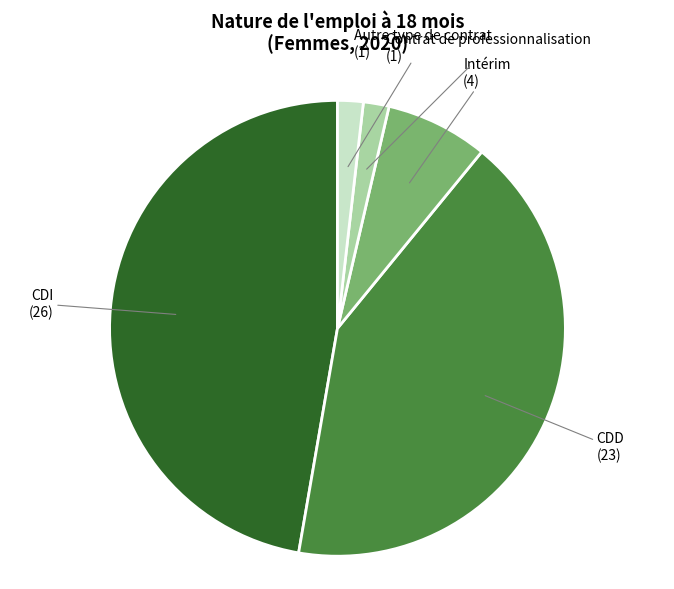

Does any single category account for the majority?

No